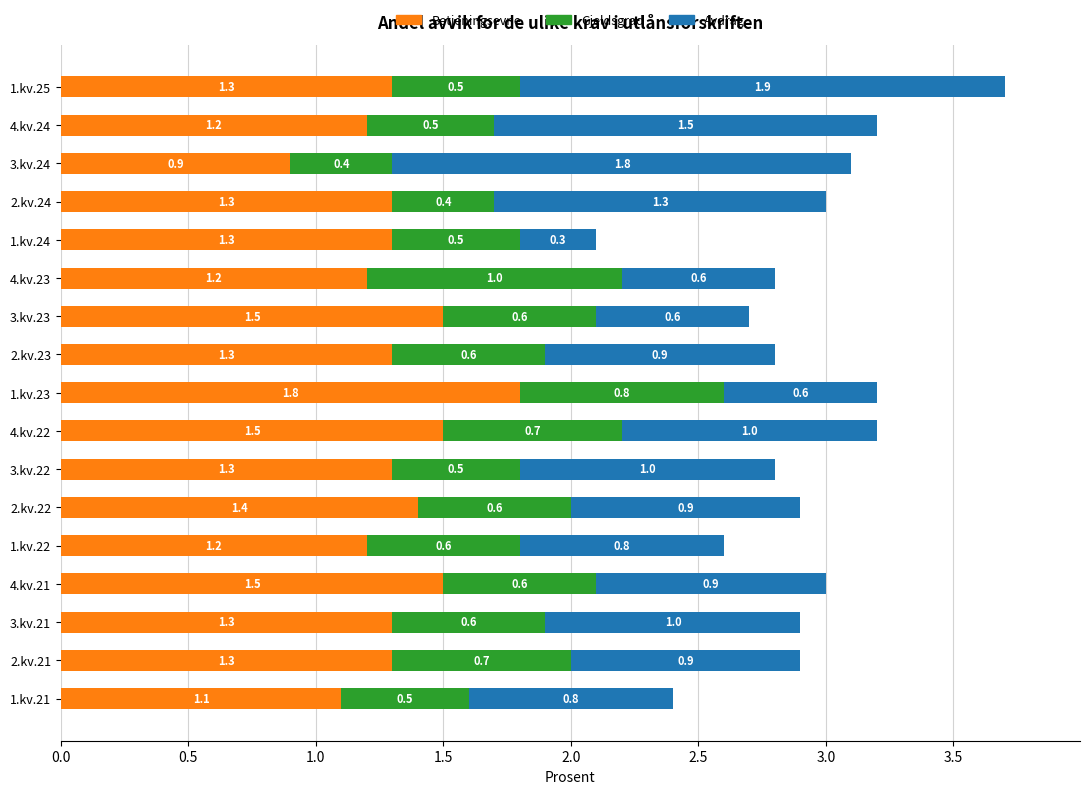

What value does the Betjeningsevne series have at 4.kv.24?

1.2